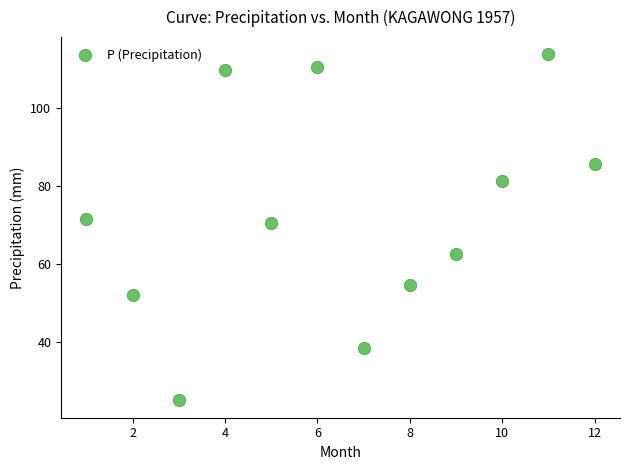

What is the range of X values (max minus min)?

11.0